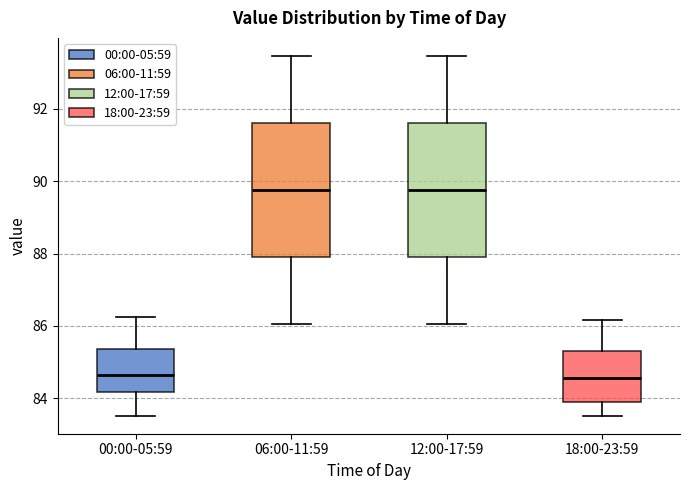

Reading left to right, read every box against the y-axis: the position of its median line, the range the box covers, and the ends of its whiskers. The values are not printed on the chart, so give them approximately, as read against the axis.

00:00-05:59: median 84.6, box 84.2 to 85.4, whiskers 83.6 to 86.2
06:00-11:59: median 89.8, box 88.0 to 91.6, whiskers 86.0 to 93.4
12:00-17:59: median 89.8, box 88.0 to 91.6, whiskers 86.0 to 93.4
18:00-23:59: median 84.6, box 83.8 to 85.4, whiskers 83.6 to 86.2